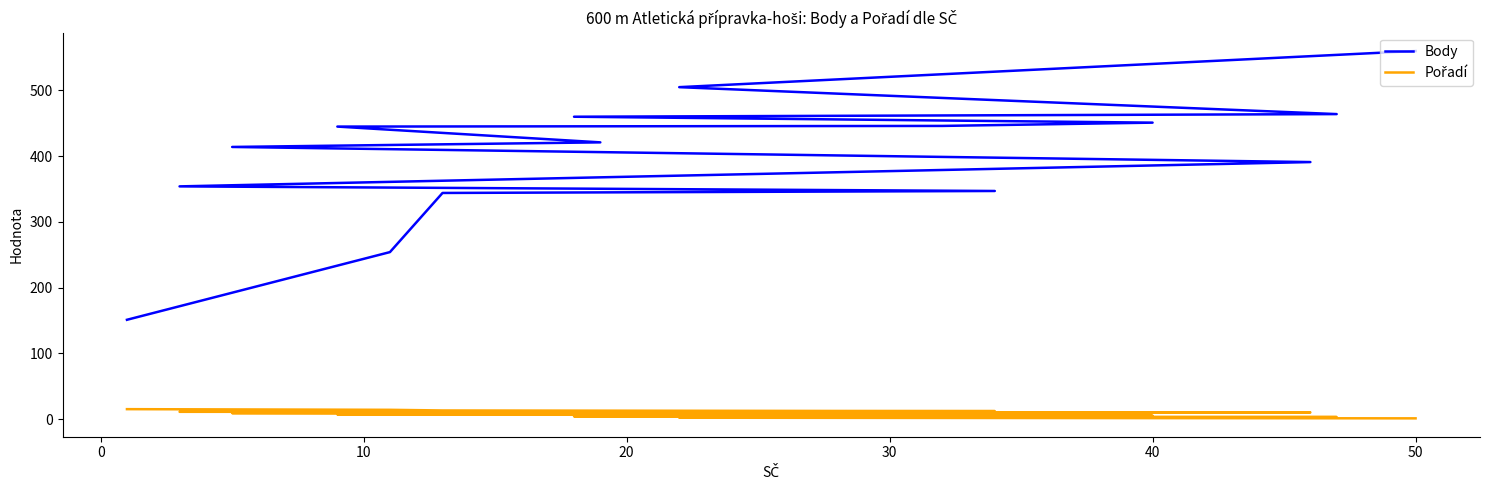

What is the average value of the Pořadí series?

8